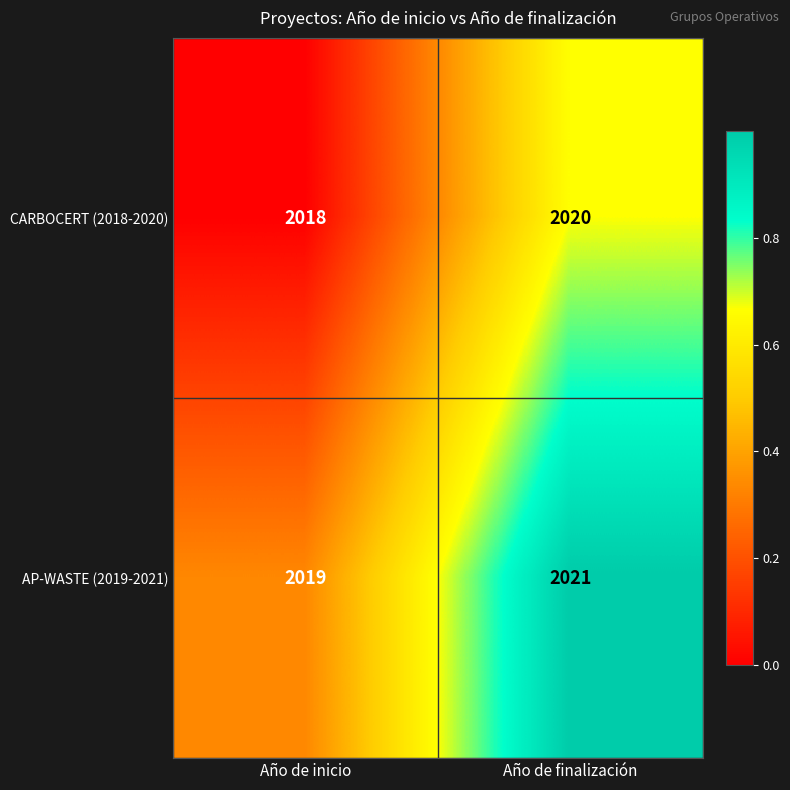

What is the difference between the highest and lowest values at Año de inicio?

1